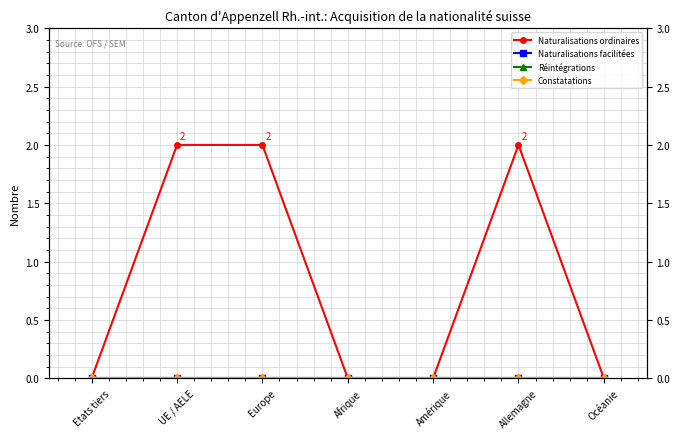

Which series has the widest spread of values?

Naturalisations ordinaires